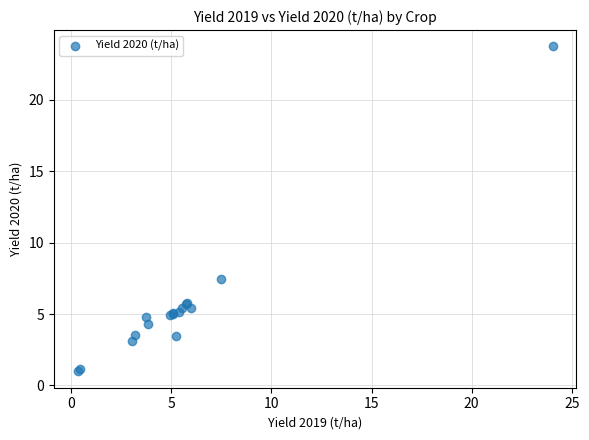

What Y value in the scatter plot is closest to 12?

7.5